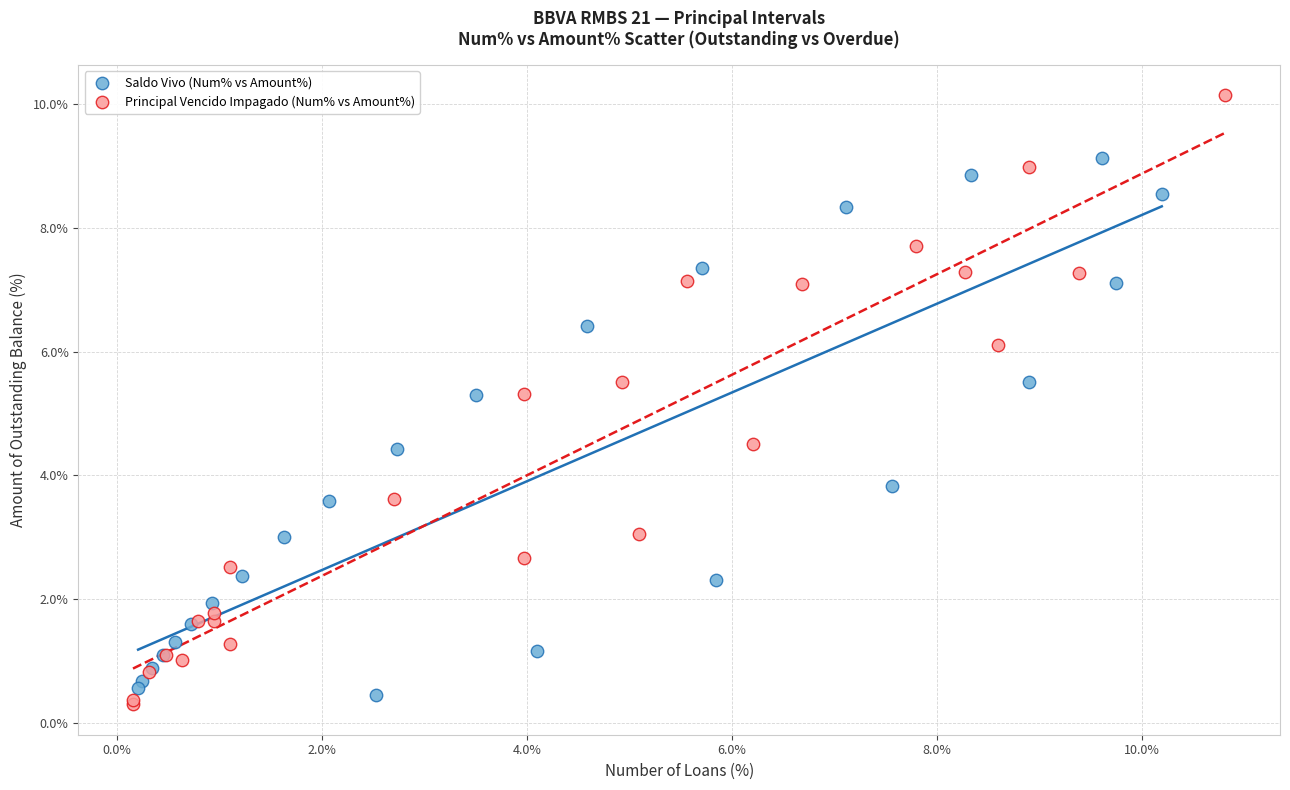

Which series has the largest Y range (max minus min)?

Principal Vencido Impagado (Num% vs Amount%)